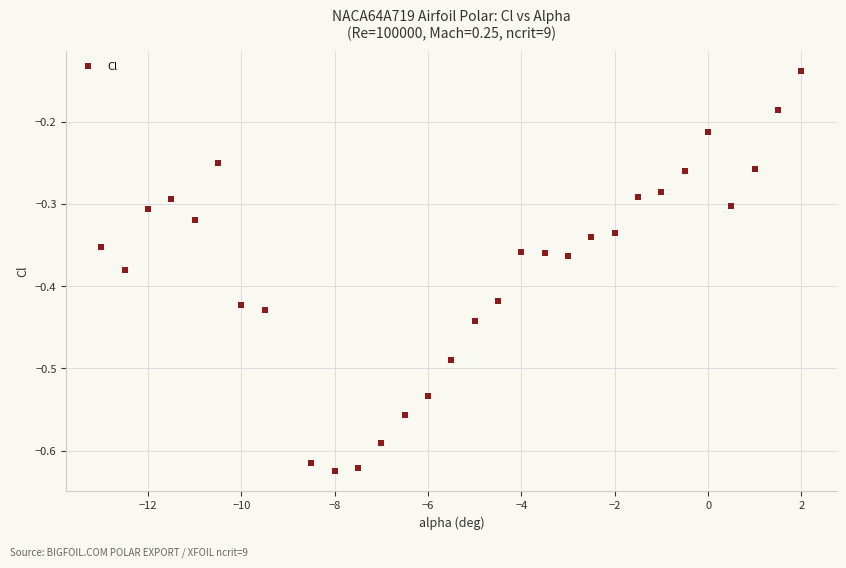

What is the range of Y values (max minus min)?

0.5